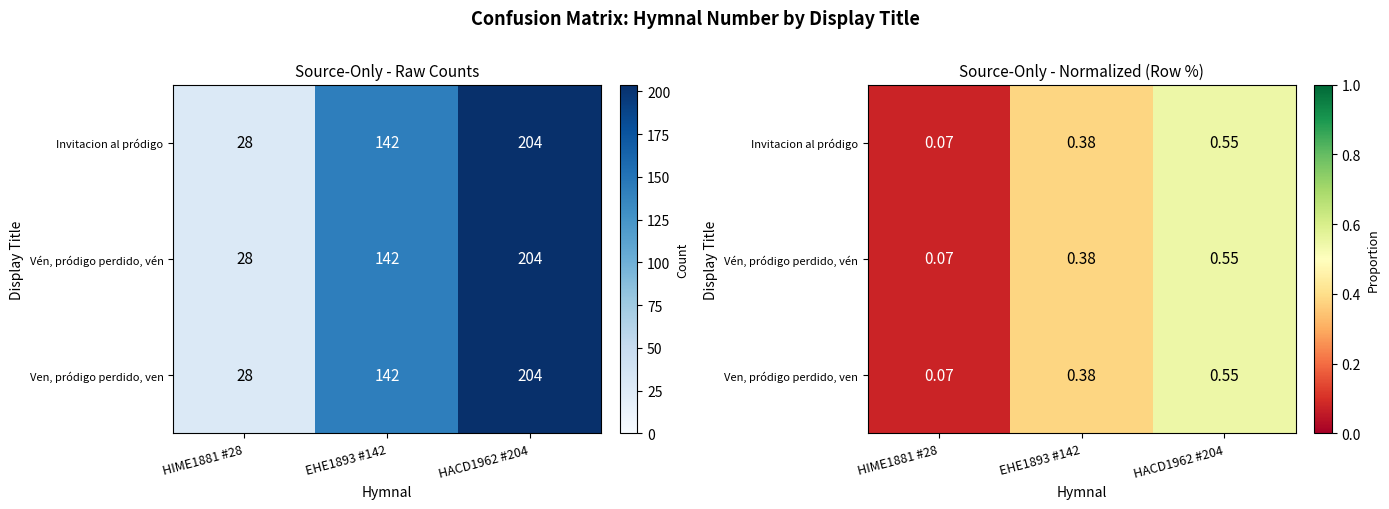

Which category has the highest value in the Ven, pródigo perdido, ven series?

HACD1962 #204